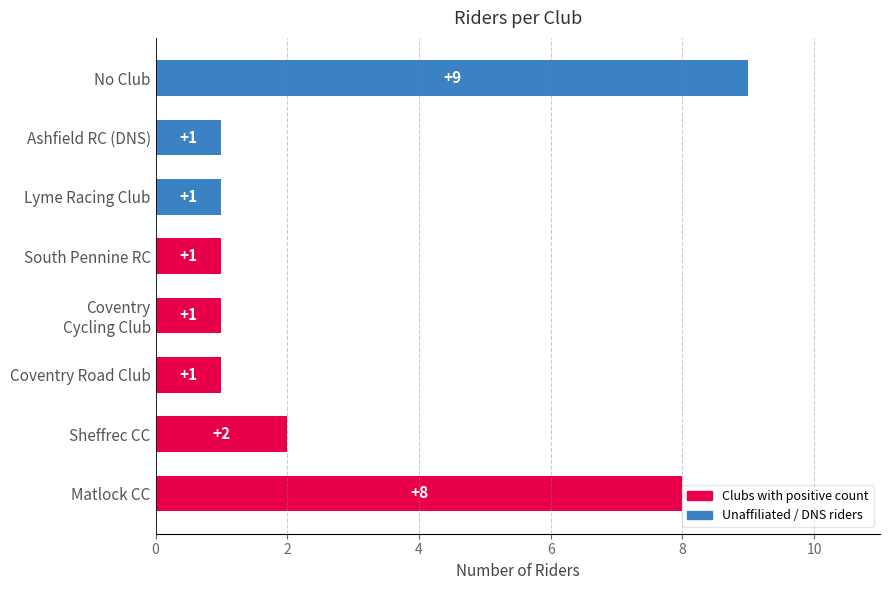

What is the change in value from Matlock CC to South Pennine RC?

-7